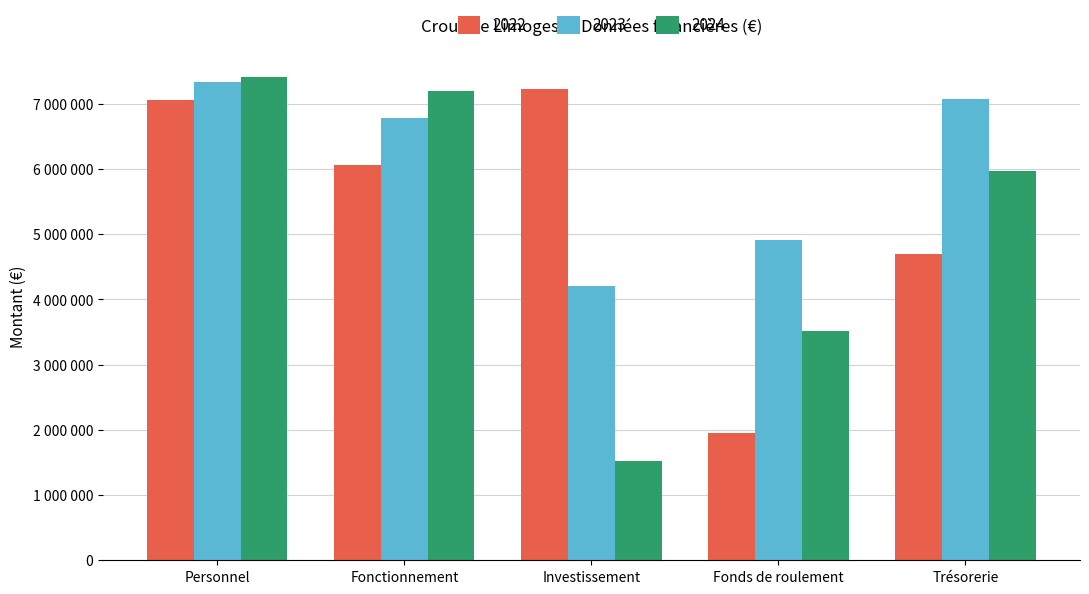

At which category is the sum across all series the highest?

Personnel